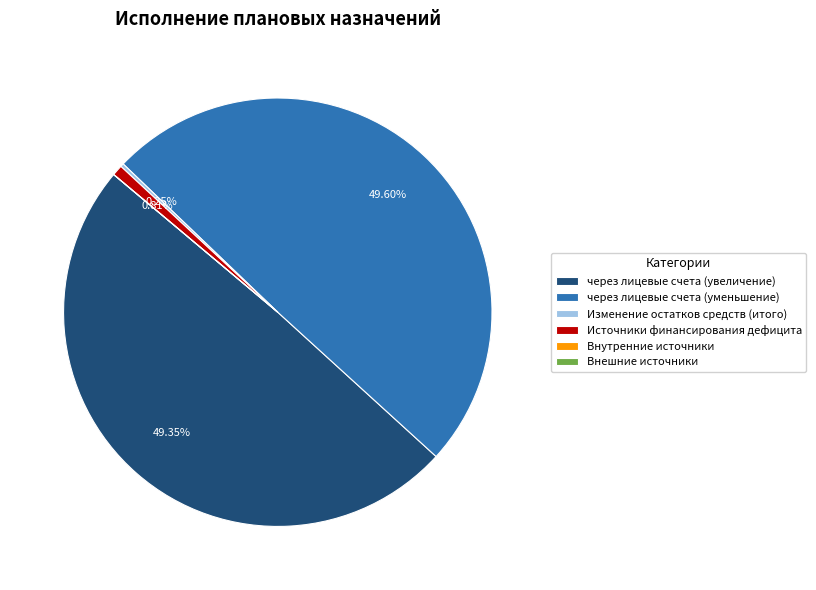

What percentage is NOT represented by Источники финансирования дефицита?

99.2%